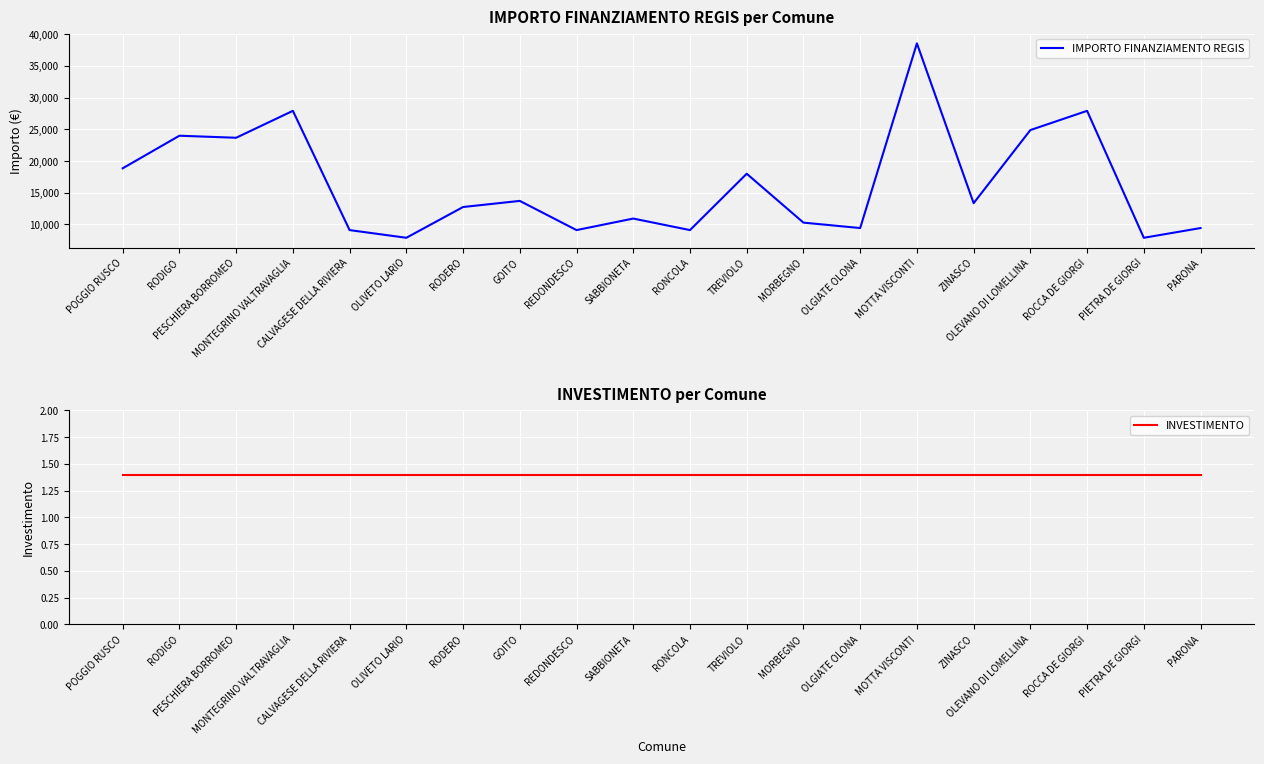

How many interior local valleys does the IMPORTO FINANZIAMENTO REGIS series have?

7